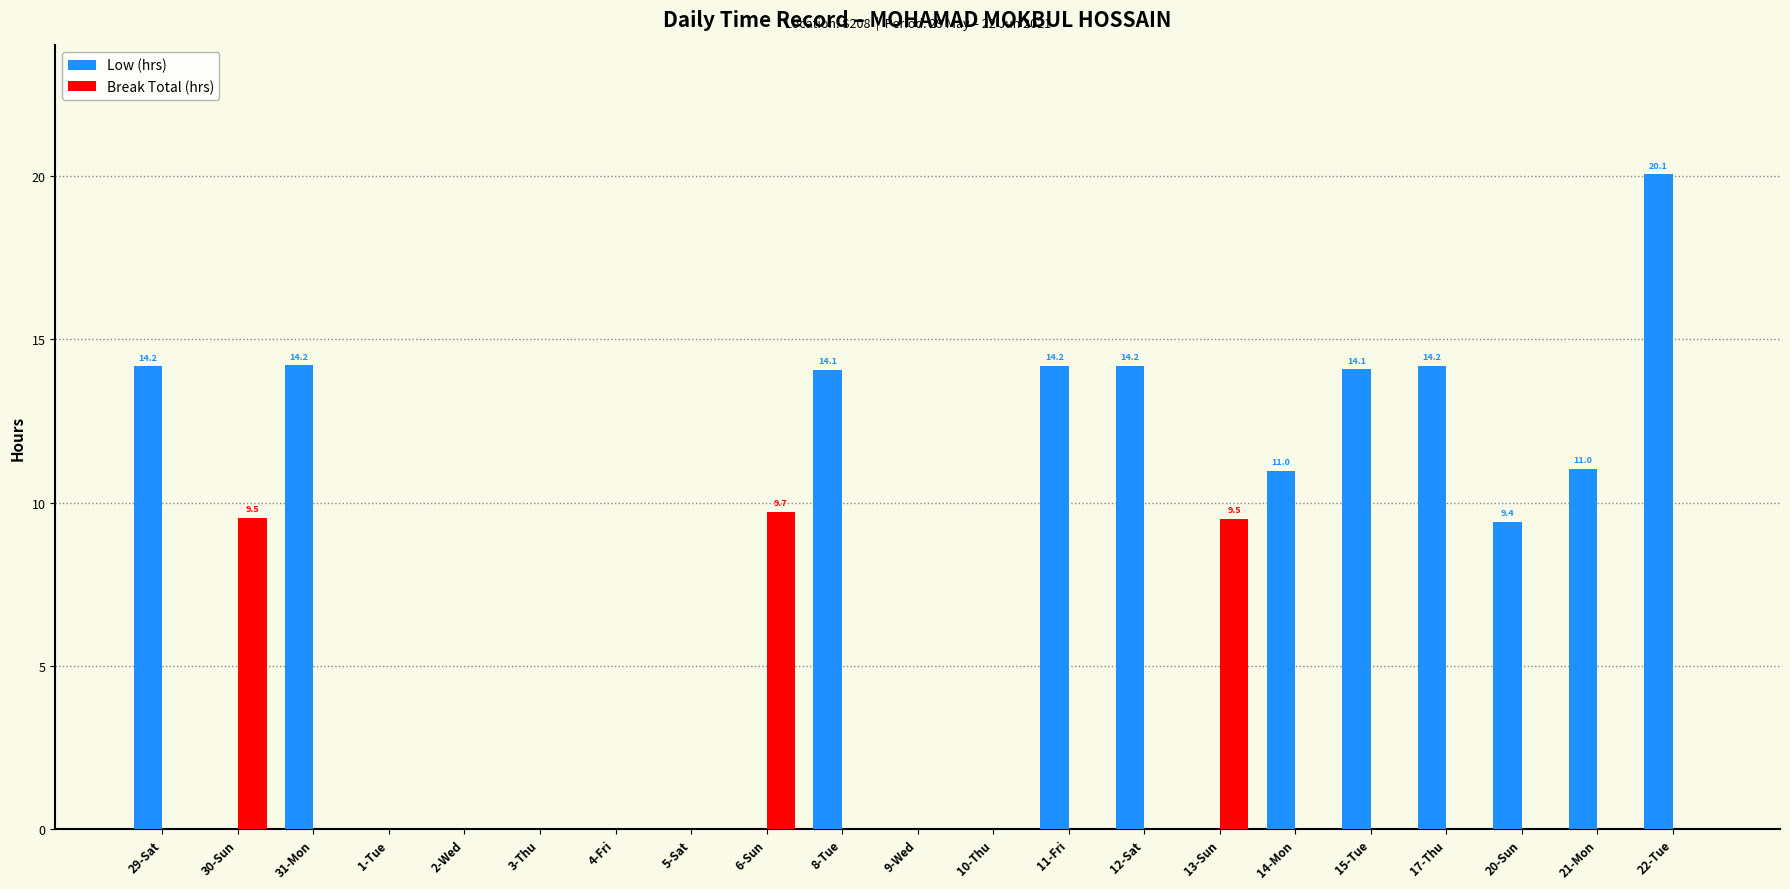

What are all the series names shown in the legend?

Low (hrs), Break Total (hrs)